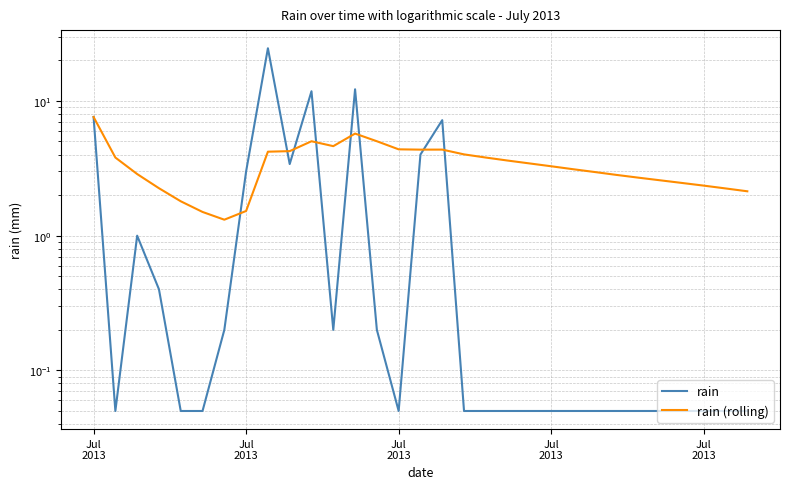

What is the average value of the rain series?

2.5